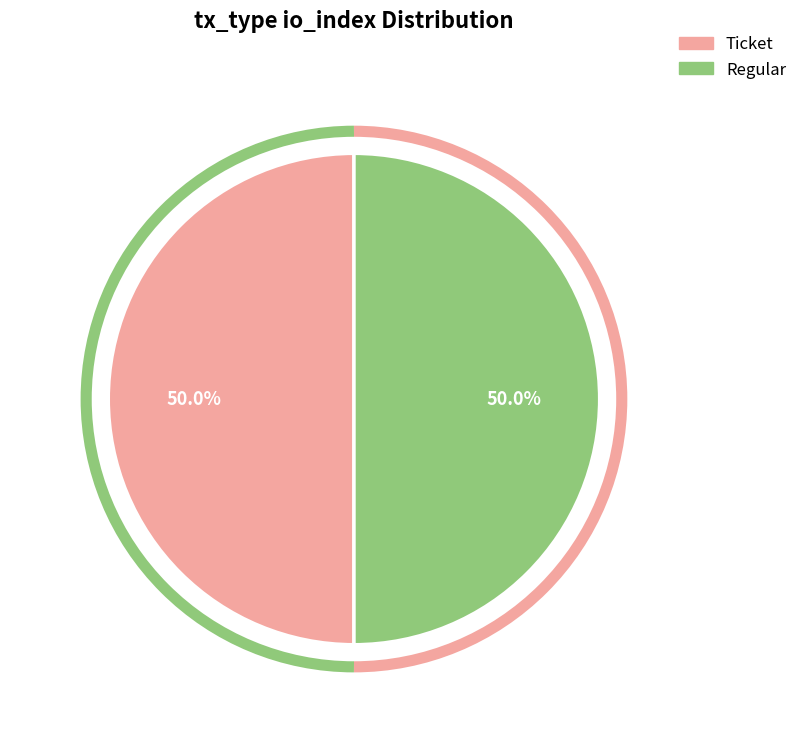

Approximately how many times larger is the value at Regular compared to Ticket?

1.0